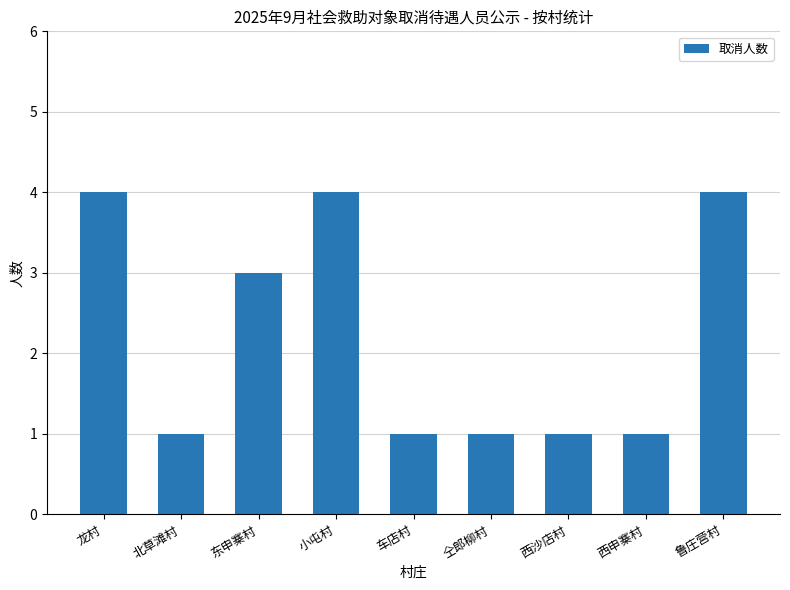

How many bars are there in total?

9